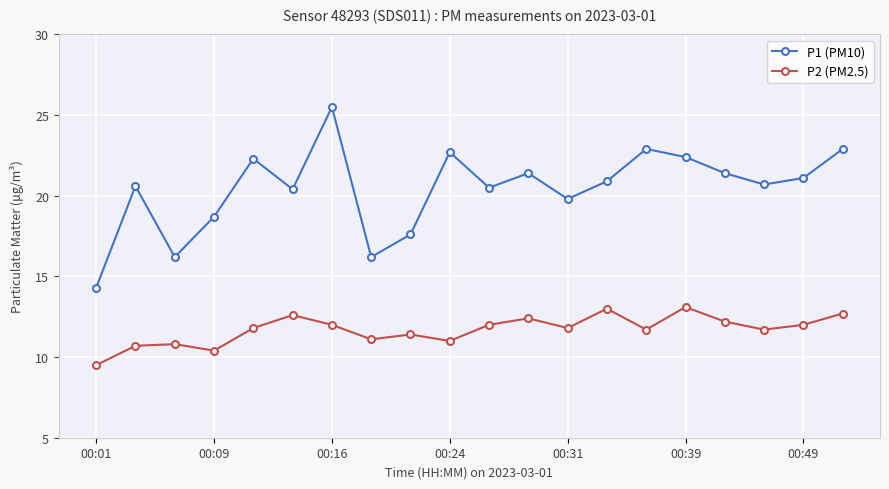

True or false: P1 (PM10) has more than 2 points higher than both neighbors.

True